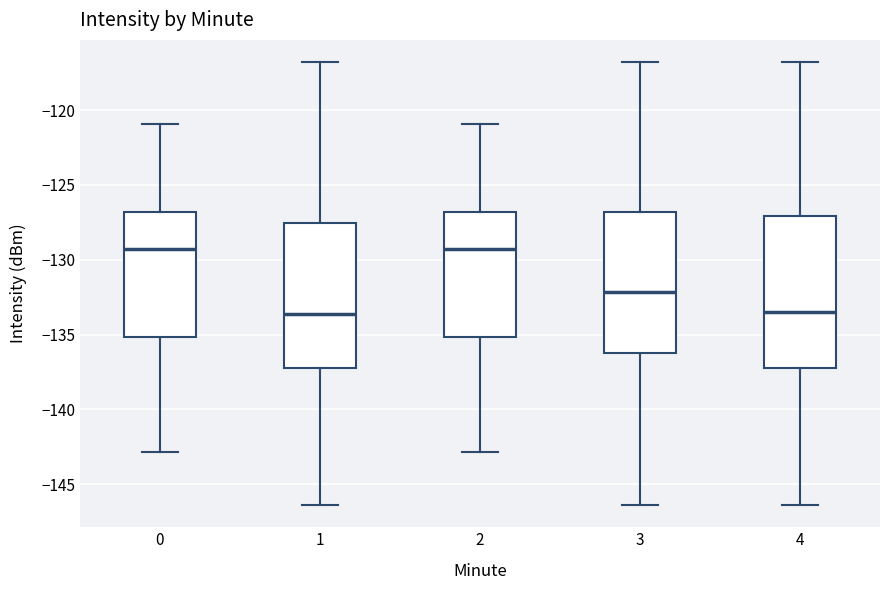

Where is the lower edge of the box at x = 2 on the y-axis? The values are not printed on the chart, so give them approximately, as read against the axis.

-135.0